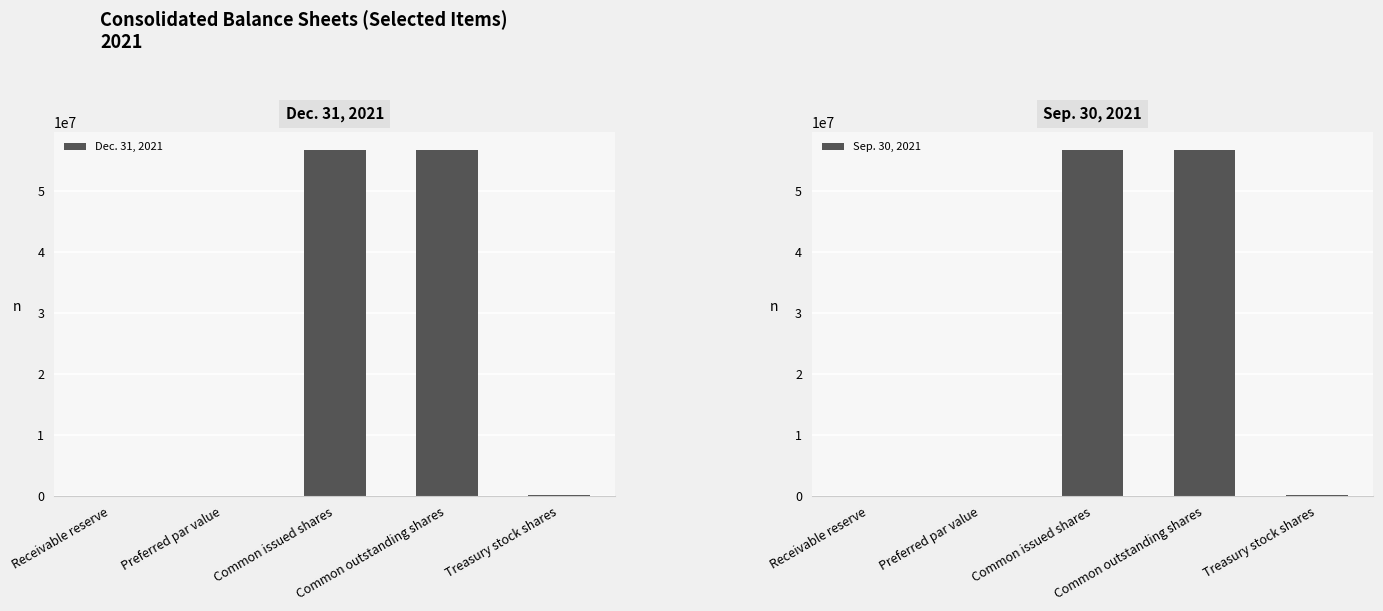

What position from the right is Preferred par value?

4